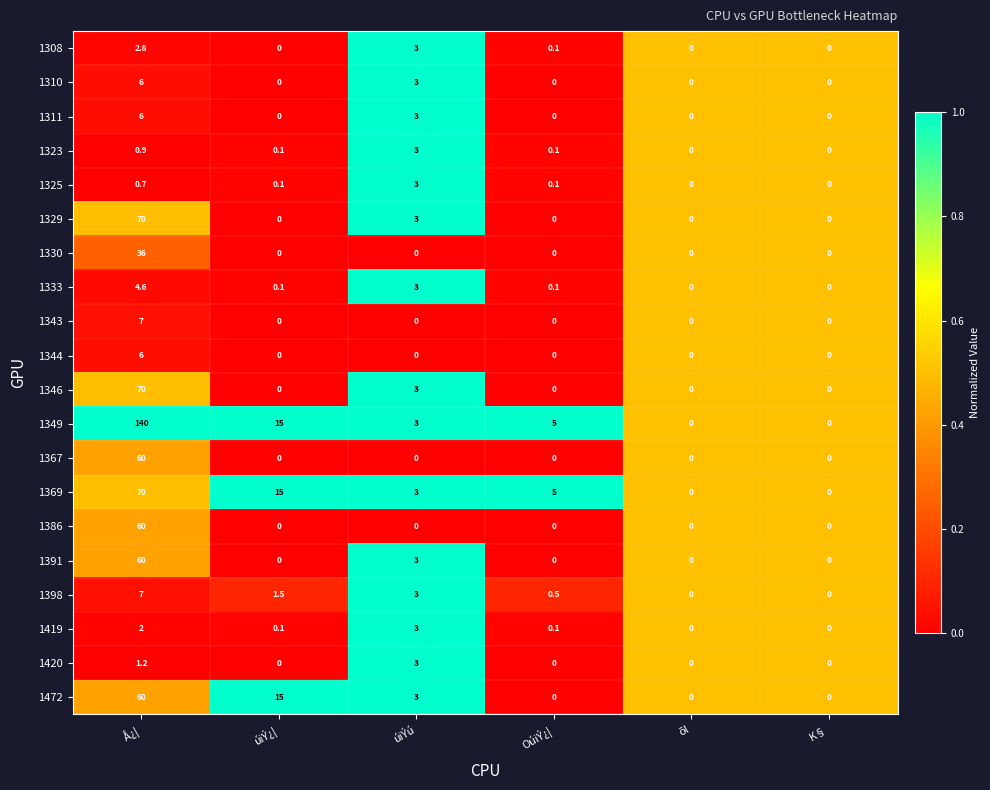

At which label is 1391 closest to 30?

úiÝú